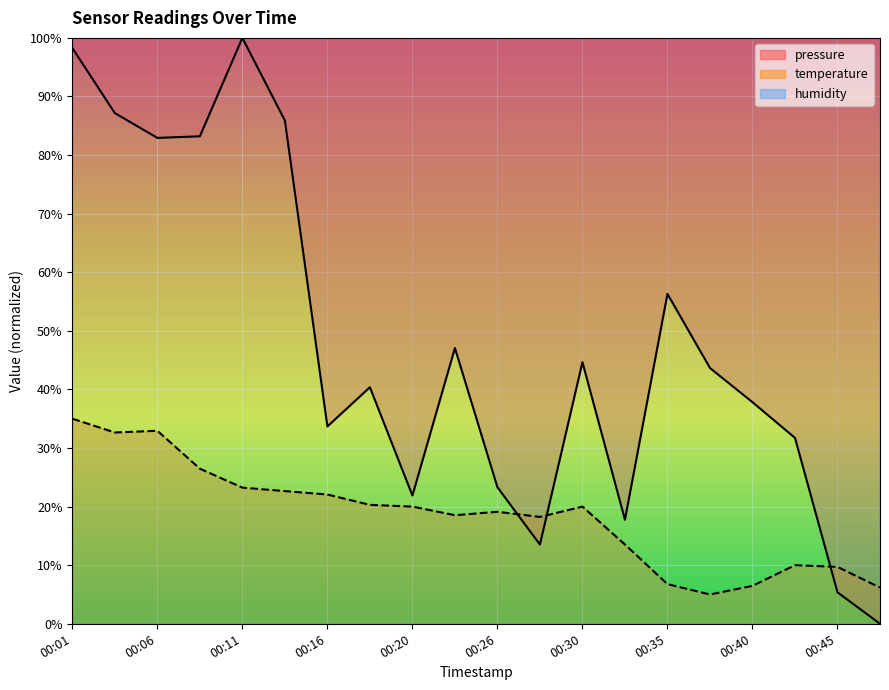

How many lines are shown in the chart?

2